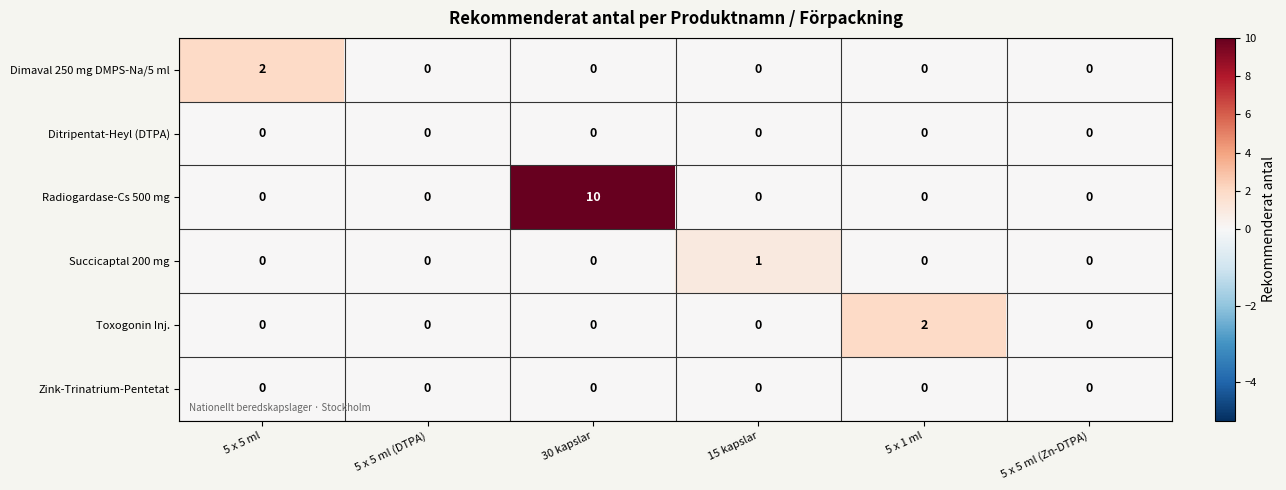

How many Succicaptal 200 mg values are between 0 and 1?

6